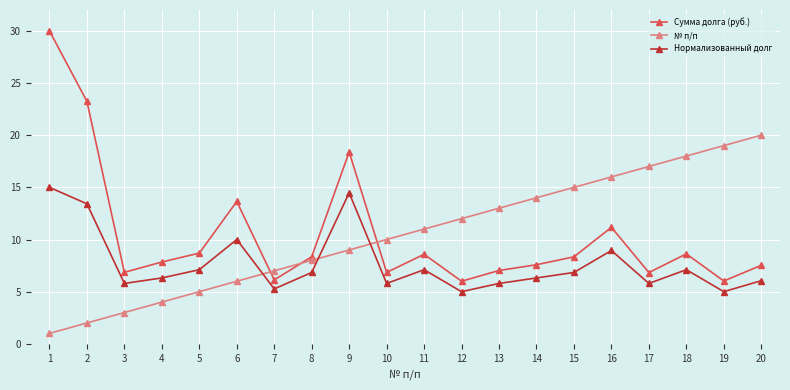

Which series has the widest spread of values?

Сумма долга (руб.)